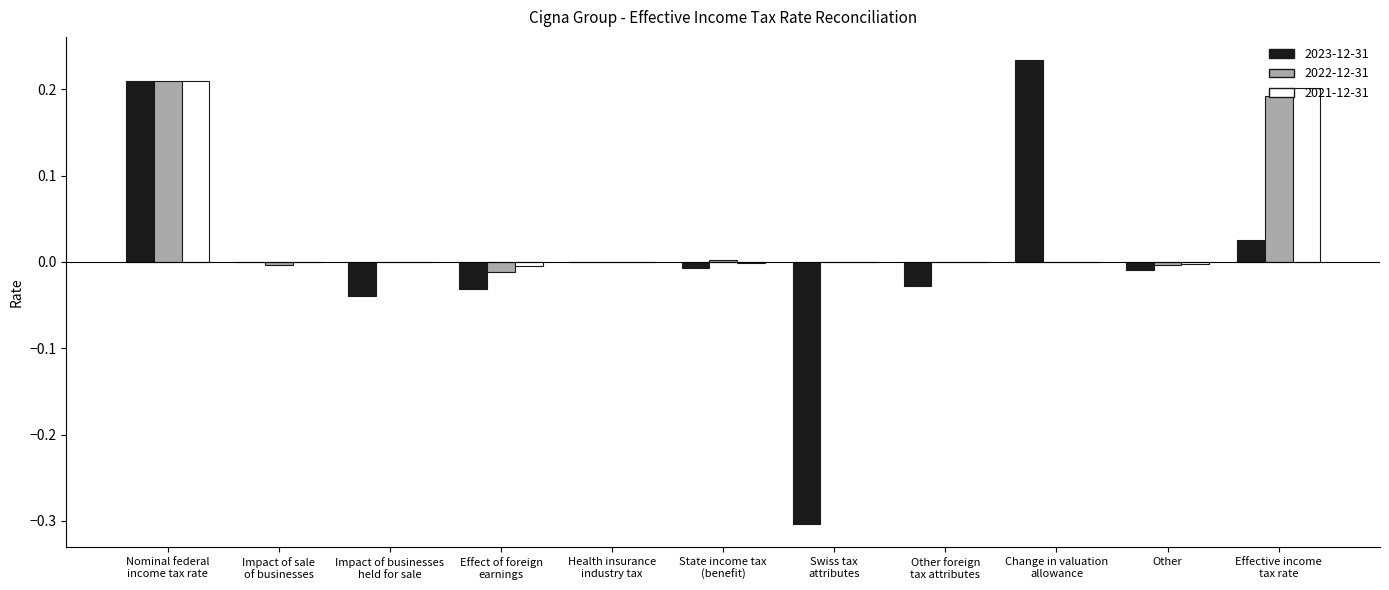

What are all the series names shown in the legend?

2023-12-31, 2022-12-31, 2021-12-31